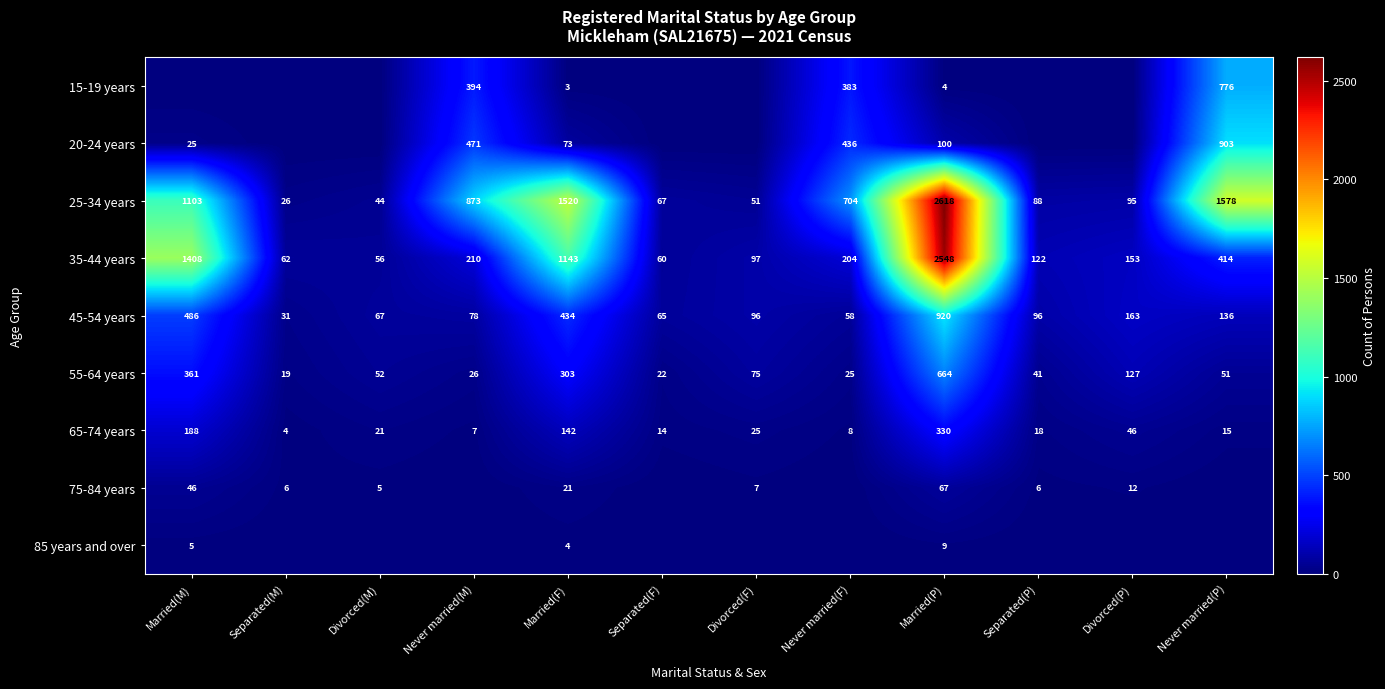

At which label does 25-34 years first exceed 704?

Married(M)